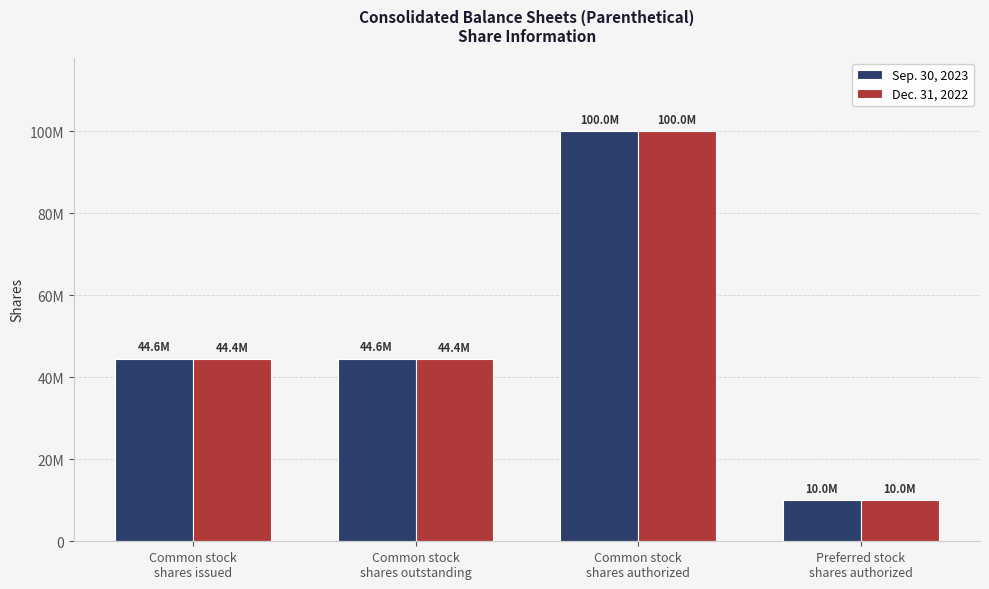

Reading left to right, transcribe all the data shown in this chart.

Sep. 30, 2023: 44561554	44561554	100000000	10000000
Dec. 31, 2022: 44377445	44377445	100000000	10000000